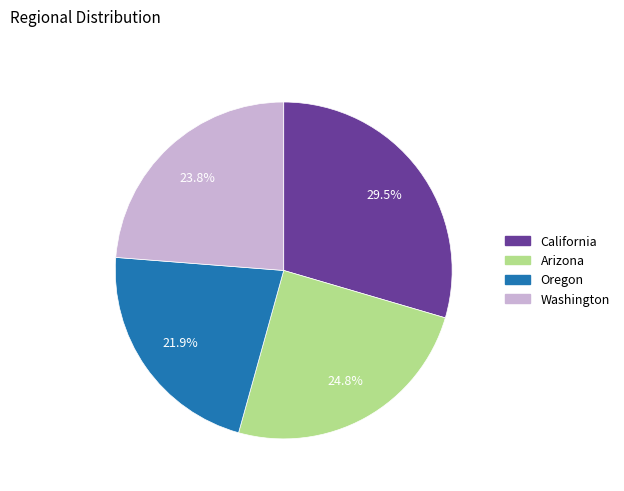

How many slices are in this pie chart?

4